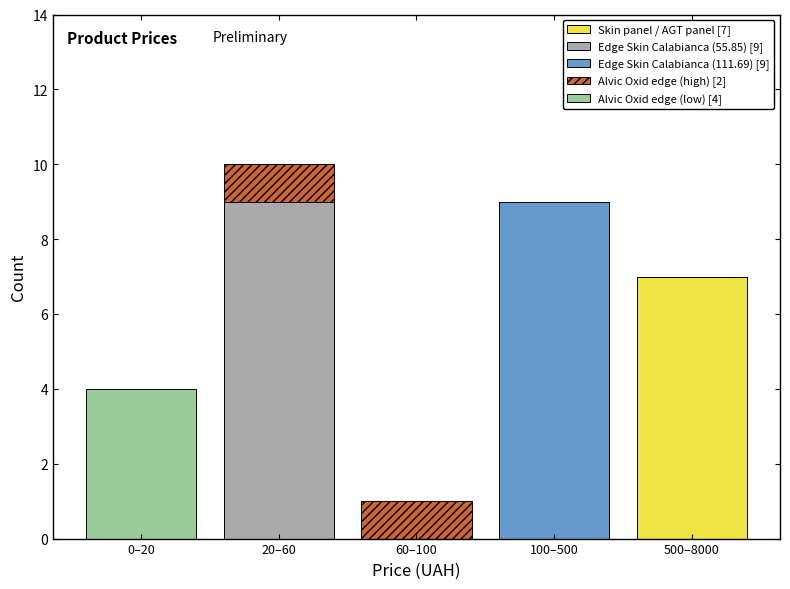

Reading left to right, list the values for the Skin panel / AGT panel [7] series.

0–20=0	20–60=0	60–100=0	100–500=0	500–8000=7